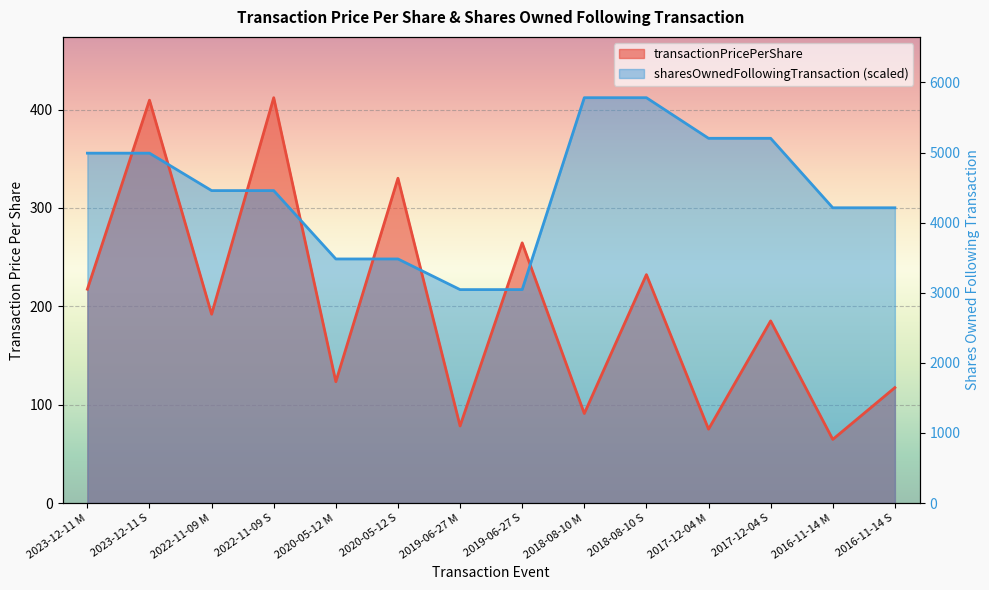

Between 2019-06-27 M and 2017-12-04 M, which series saw the biggest shift?

sharesOwnedFollowingTransaction